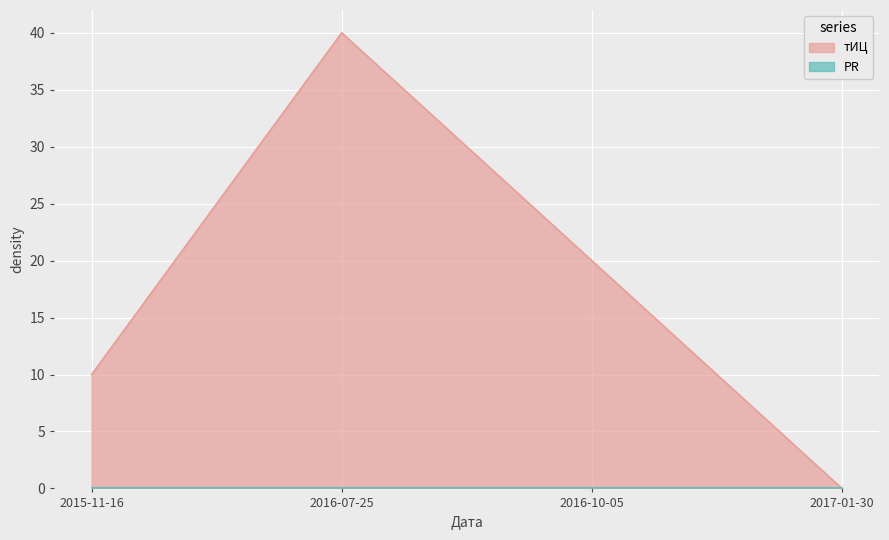

What is the difference between the maximum and minimum values?

40